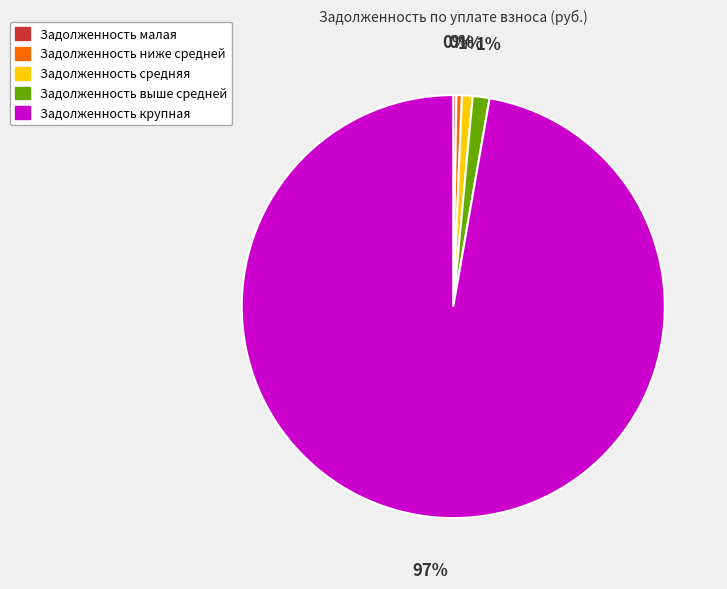

Does any single category account for the majority?

Yes